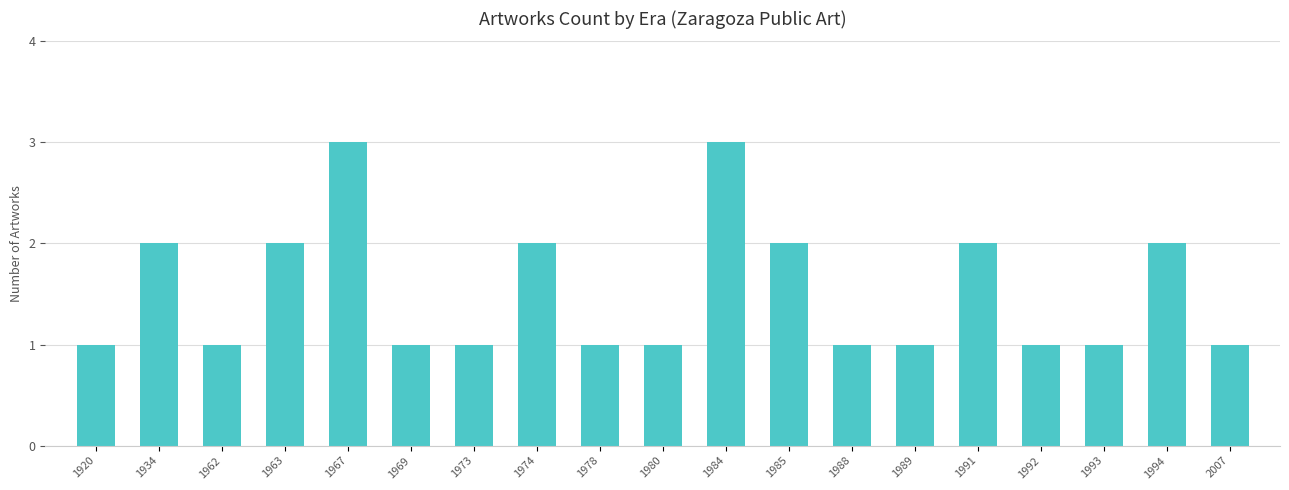

Are the bars grouped side by side (vs. stacked)?

No